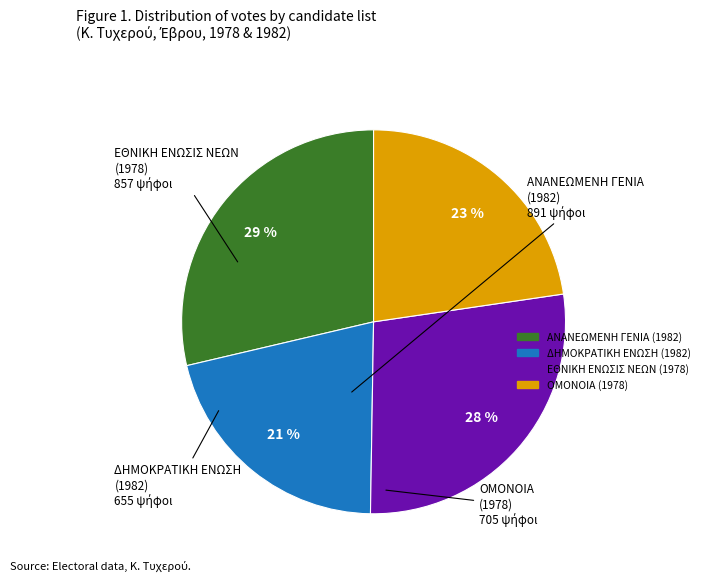

Is the sum of ΕΘΝΙΚΗ ΕΝΩΣΙΣ ΝΕΩΝ (1978) and ΔΗΜΟΚΡΑΤΙΚΗ ΕΝΩΣΗ (1982) greater than half?

No